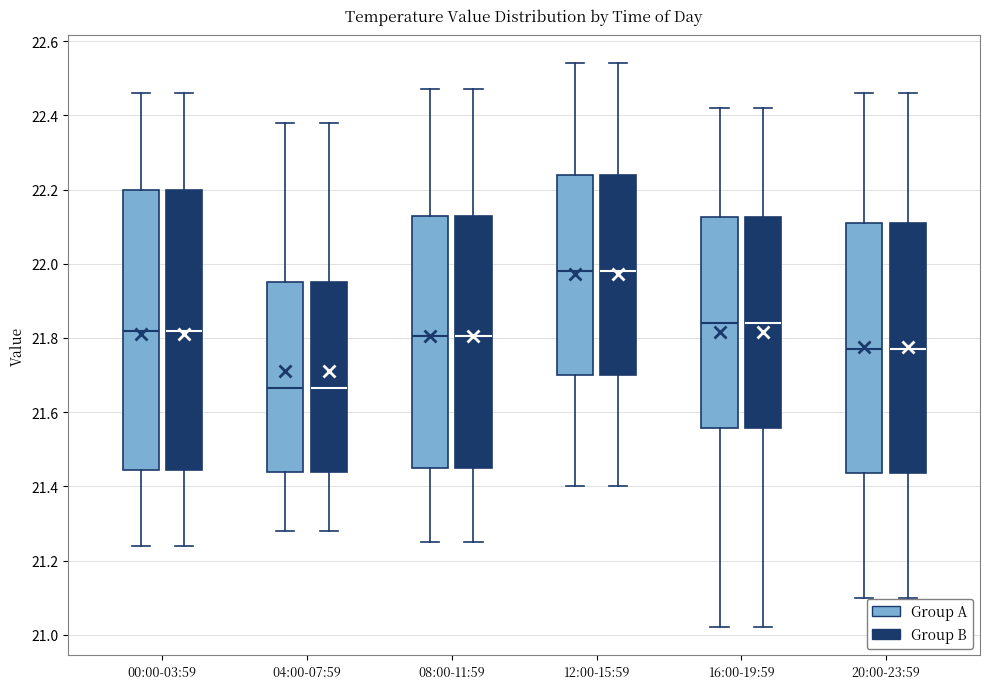

Reading left to right, transcribe this box plot: for each box, give where its median line is, the range the box spans, and where its two whiskers end, as read against the y-axis. The values are not printed on the chart, so give them approximately, as read against the axis.

00:00-03:59 (Group A): median 21.82, box 21.44 to 22.20, whiskers 21.24 to 22.46
00:00-03:59 (Group B): median 21.82, box 21.44 to 22.20, whiskers 21.24 to 22.46
04:00-07:59 (Group A): median 21.66, box 21.44 to 21.96, whiskers 21.28 to 22.38
04:00-07:59 (Group B): median 21.66, box 21.44 to 21.96, whiskers 21.28 to 22.38
08:00-11:59 (Group A): median 21.80, box 21.46 to 22.12, whiskers 21.26 to 22.48
08:00-11:59 (Group B): median 21.80, box 21.46 to 22.12, whiskers 21.26 to 22.48
12:00-15:59 (Group A): median 21.98, box 21.70 to 22.24, whiskers 21.40 to 22.54
12:00-15:59 (Group B): median 21.98, box 21.70 to 22.24, whiskers 21.40 to 22.54
16:00-19:59 (Group A): median 21.84, box 21.56 to 22.12, whiskers 21.02 to 22.42
16:00-19:59 (Group B): median 21.84, box 21.56 to 22.12, whiskers 21.02 to 22.42
20:00-23:59 (Group A): median 21.78, box 21.44 to 22.12, whiskers 21.10 to 22.46
20:00-23:59 (Group B): median 21.78, box 21.44 to 22.12, whiskers 21.10 to 22.46